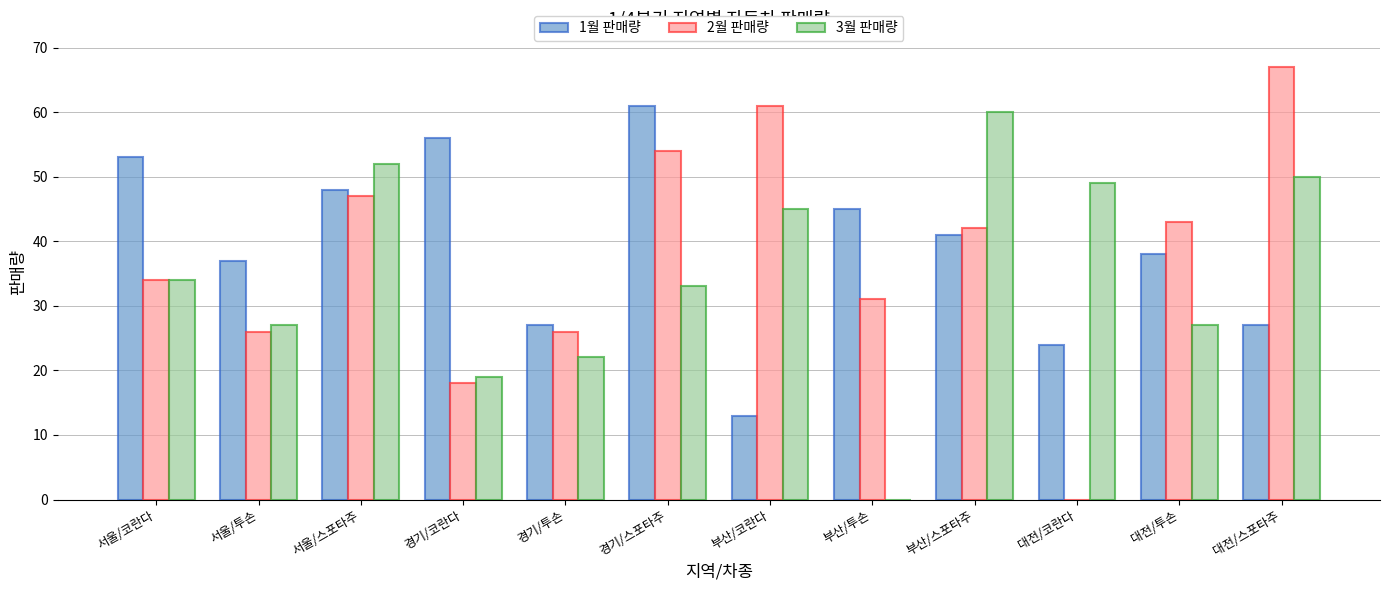

True or false: 1월 판매량 has a value of 37 at 서울/투손.

True